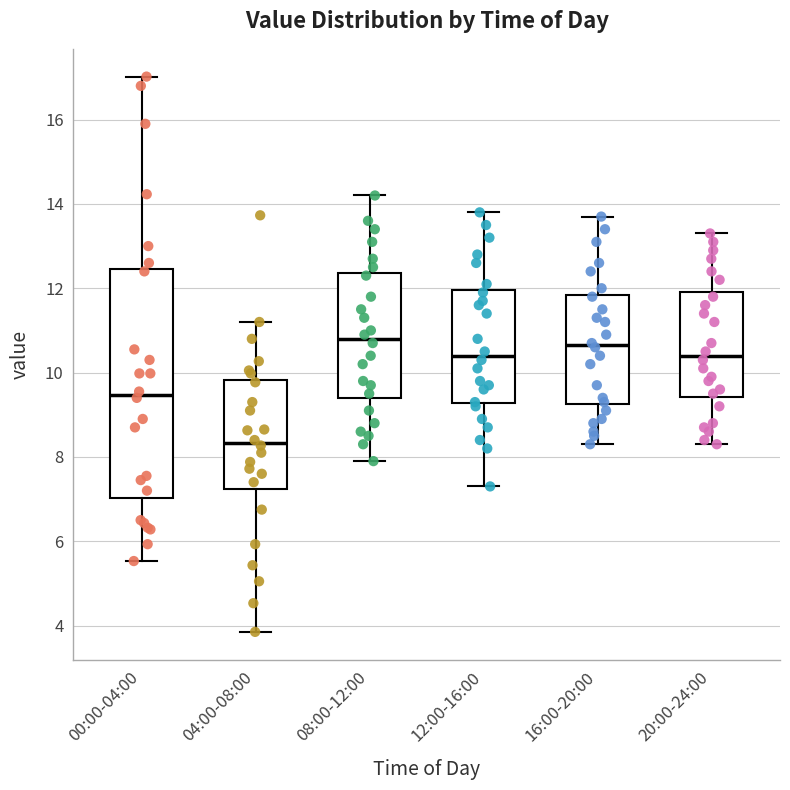

Which box is the tallest, from its lower edge to its upper edge?

00:00-04:00